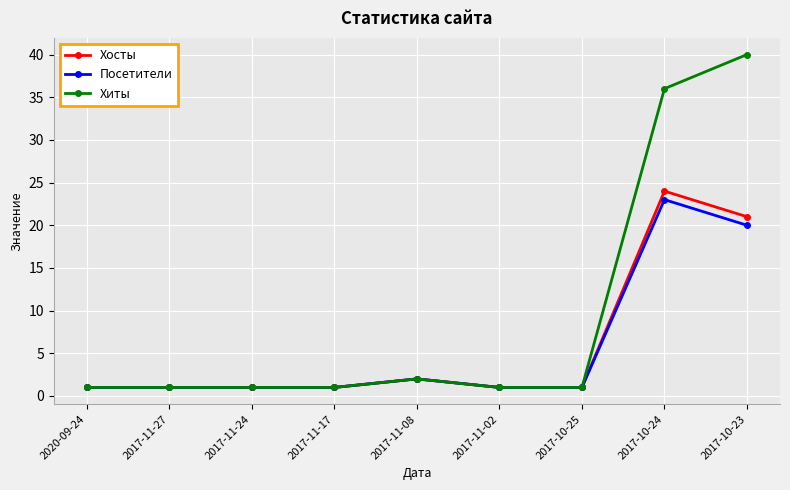

How many series are shown in this chart?

3